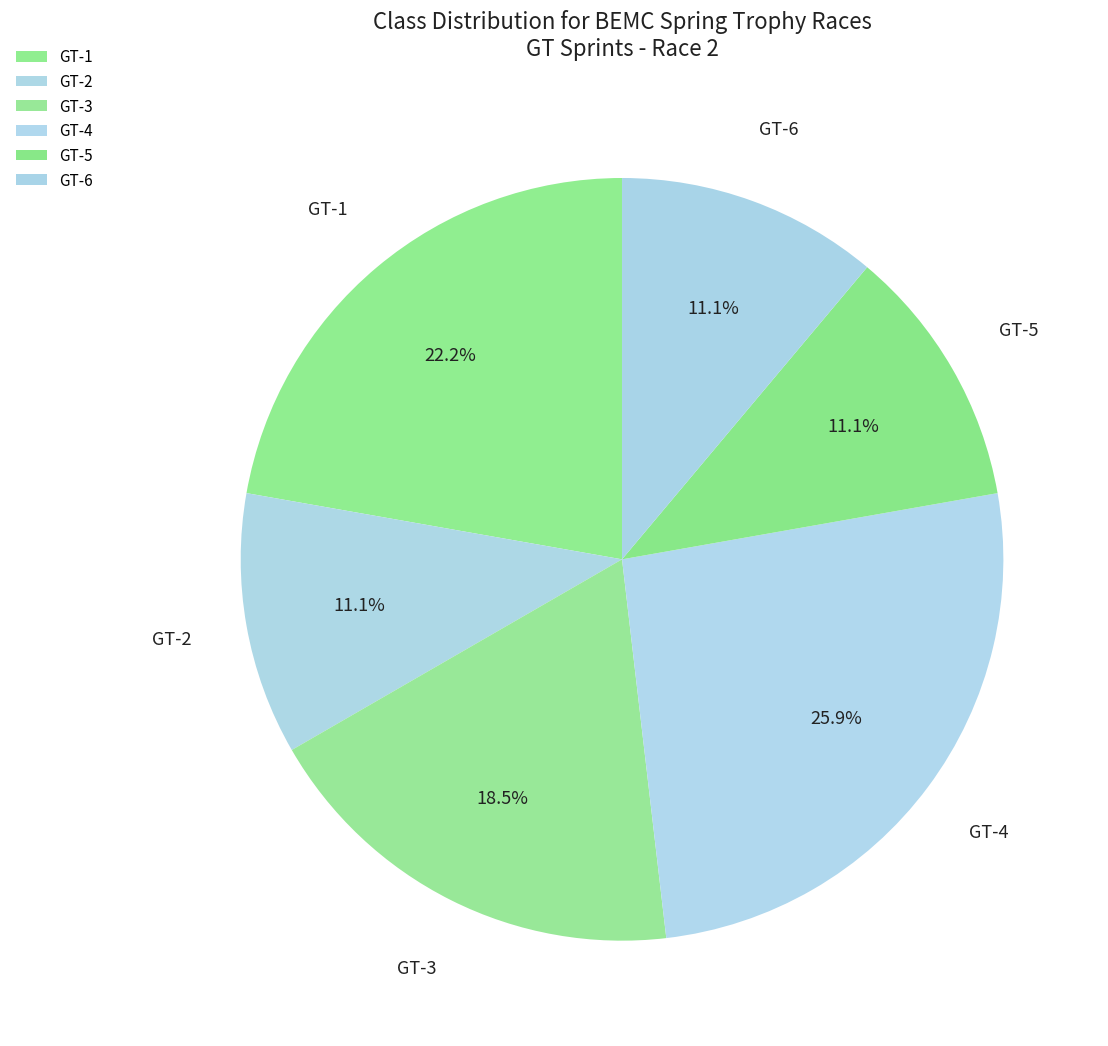

Rank the categories by value from highest to lowest.

GT-4, GT-1, GT-3, GT-2, GT-5, GT-6